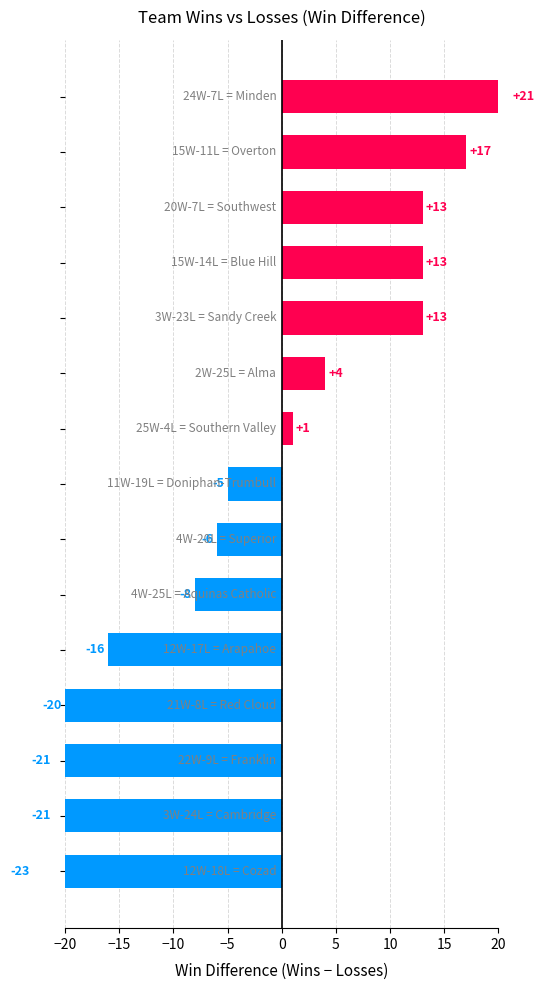

Count the number of values greater than -5.

7